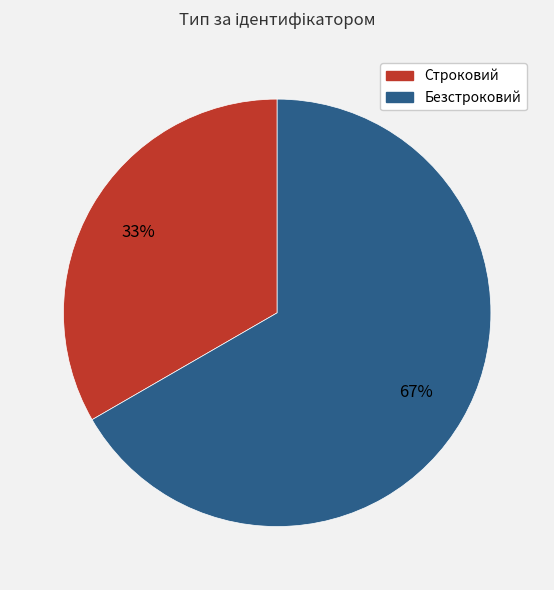

What is the smallest slice in the pie chart?

Строковий